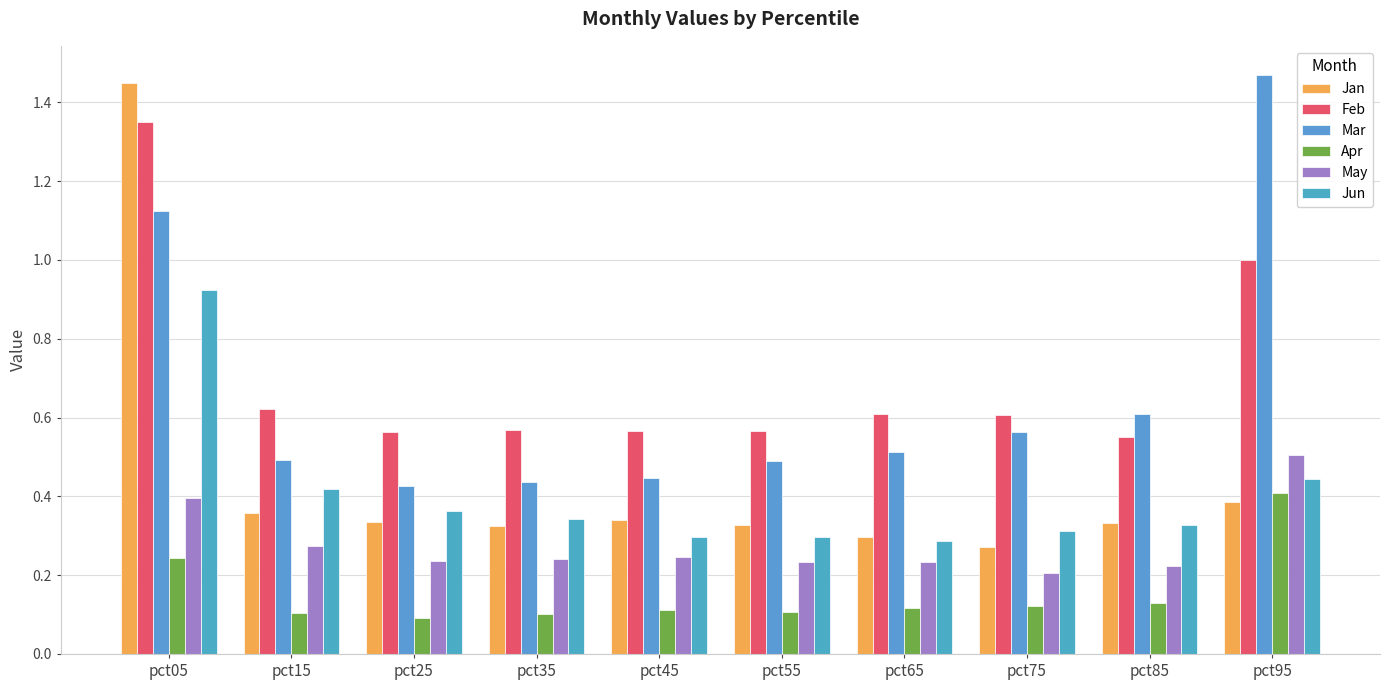

What is the sum of all Mar values?

6.6